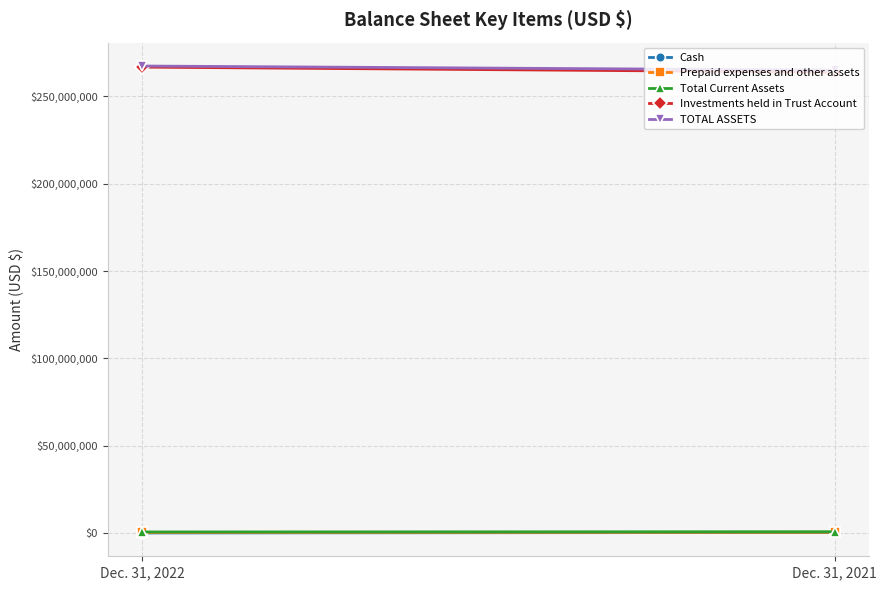

What is the approximate value of Total Current Assets at Dec. 31, 2021, to the nearest 10?

755730